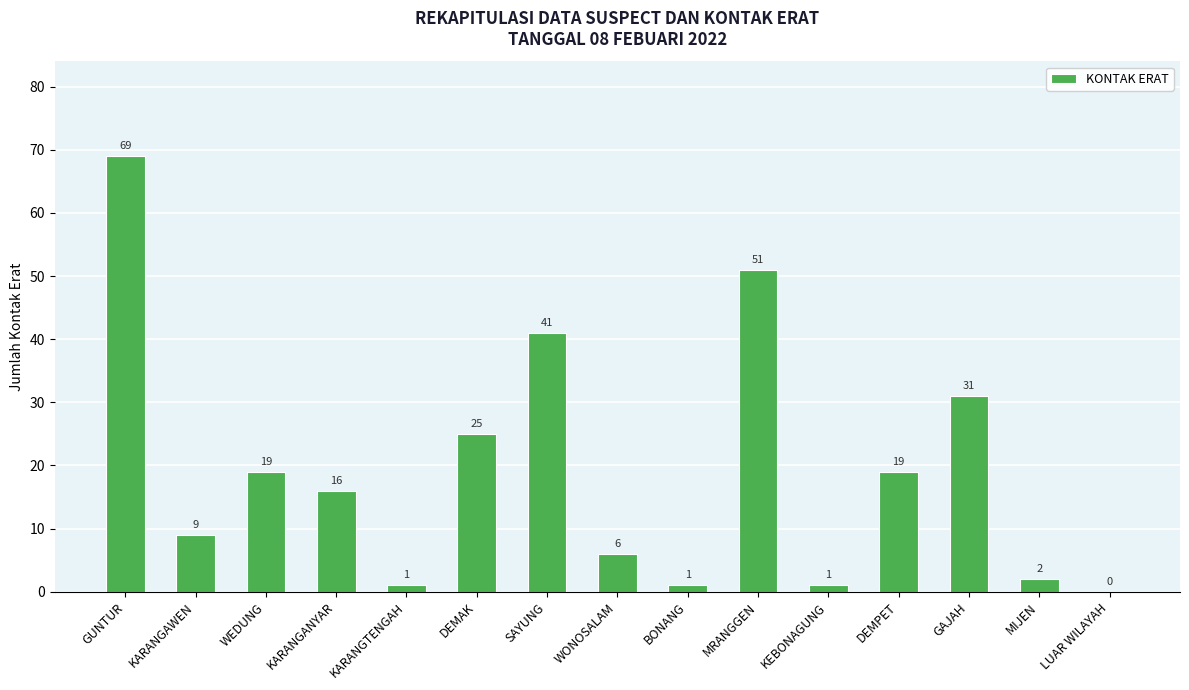

Does the chart contain stacked bars?

No